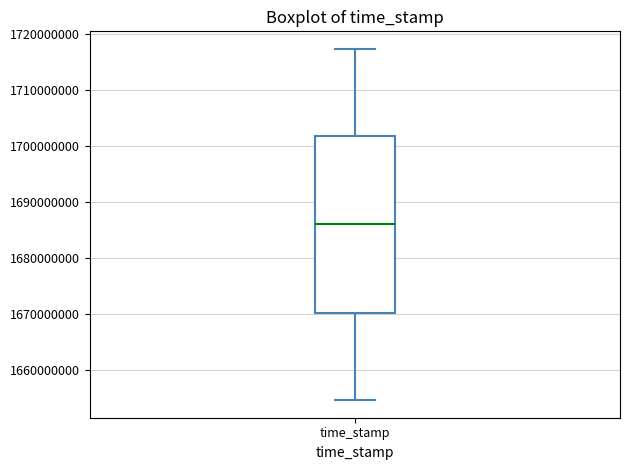

Where is the lower edge of the box for time_stamp on the y-axis? The values are not printed on the chart, so give them approximately, as read against the axis.

1670000000